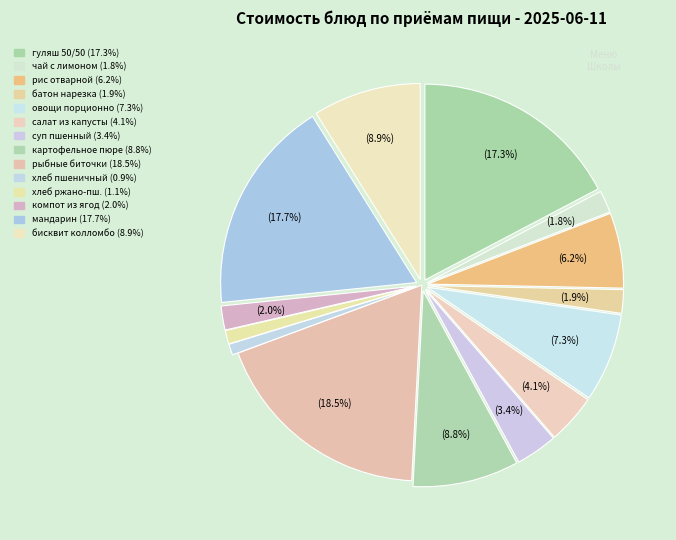

How many slices are in this pie chart?

14